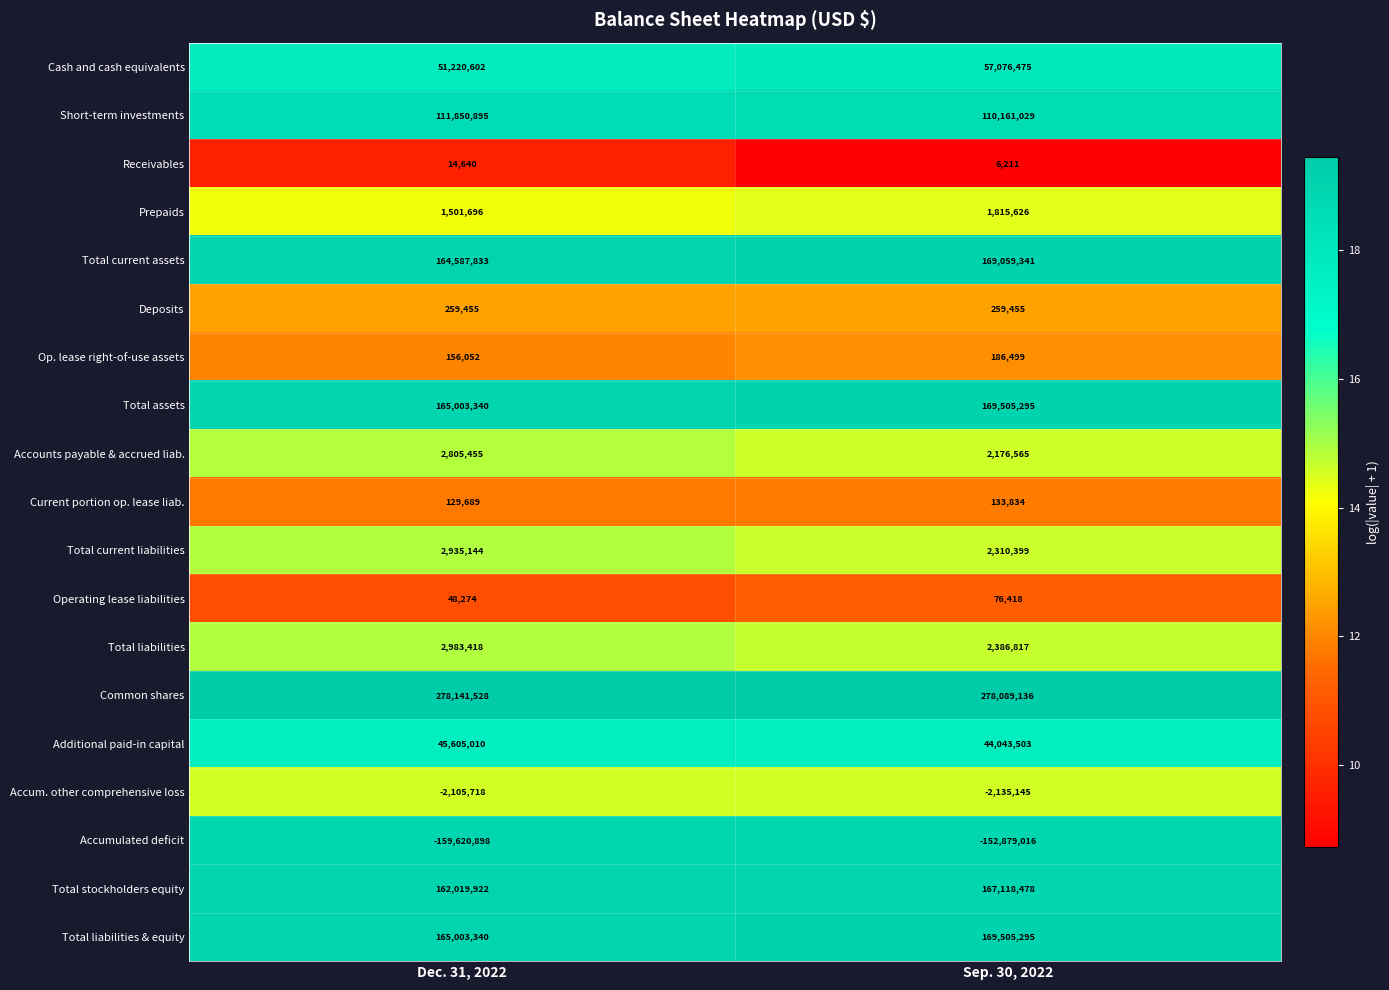

What is the maximum value shown in the chart?

278141528